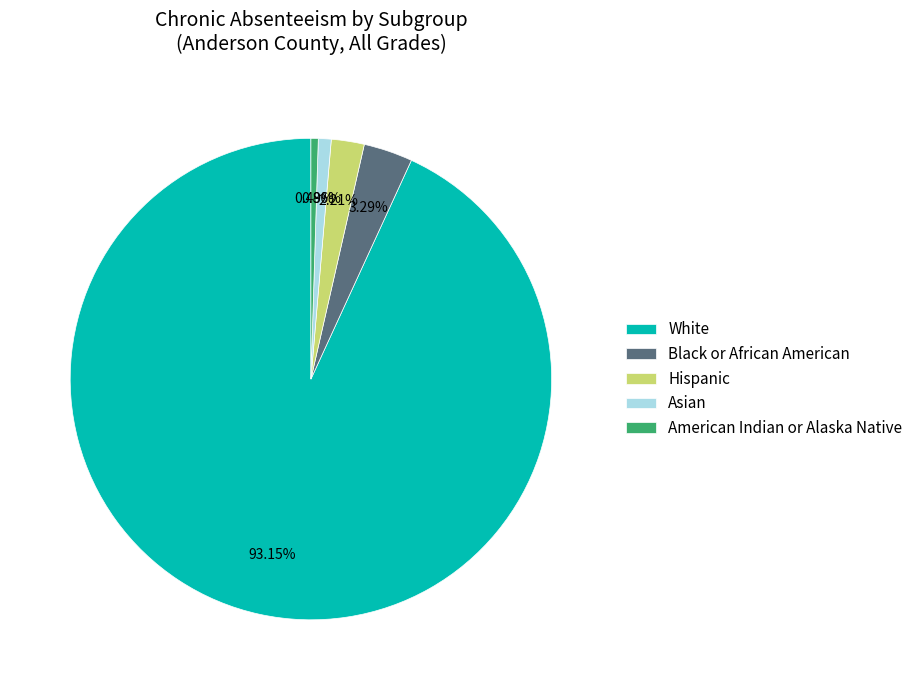

To the nearest percent, what is the difference between the White and American Indian or Alaska Native slice percentages?

93%